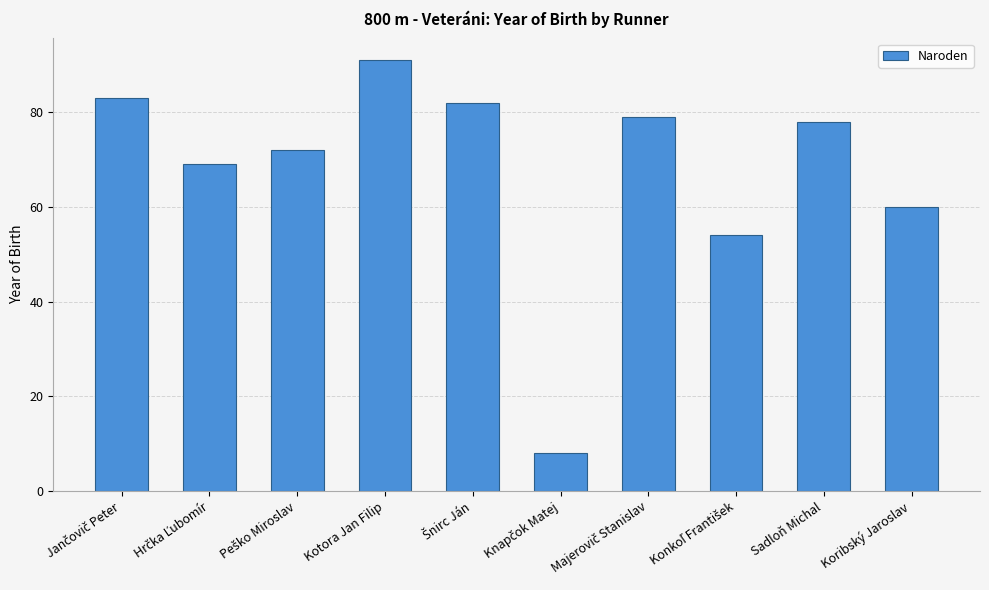

Which label corresponds to the largest value in the chart?

Kotora Jan Filip